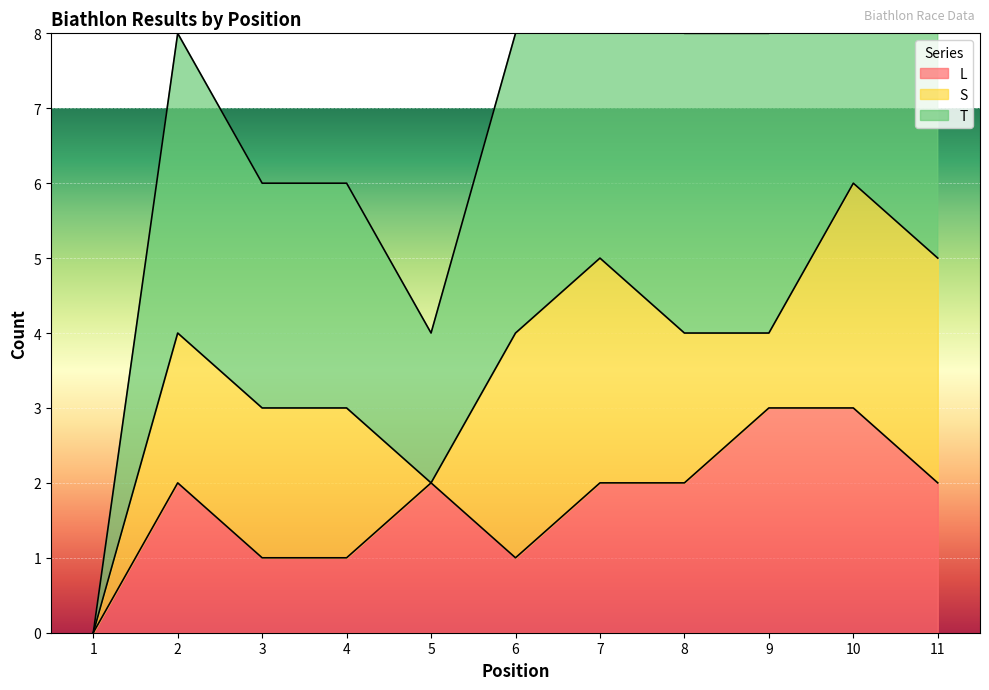

What is the difference between the maximum and second lowest values in the L series?

2